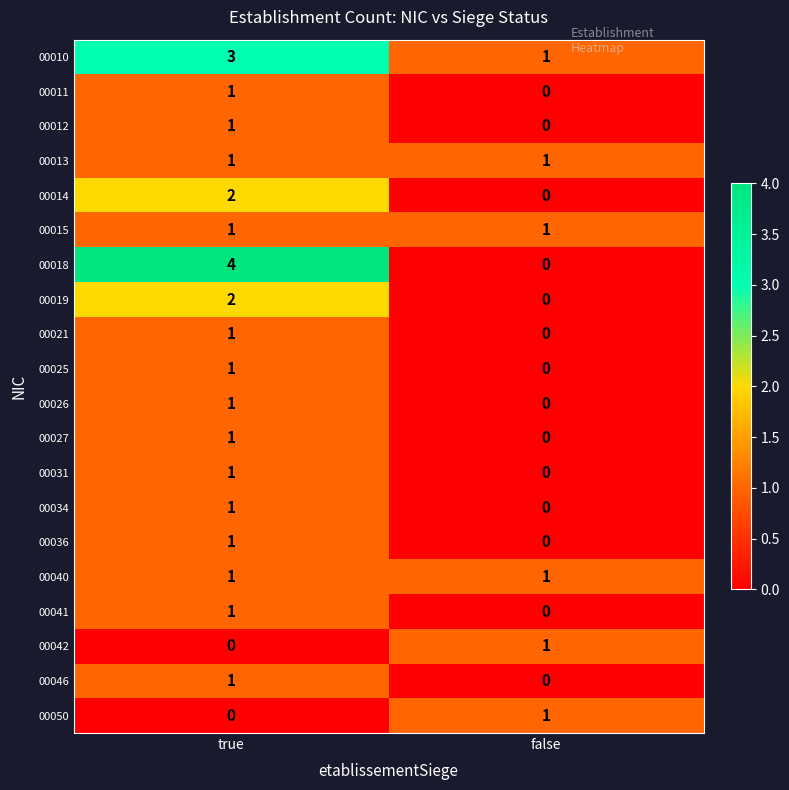

Count the number of categories in the chart.

2